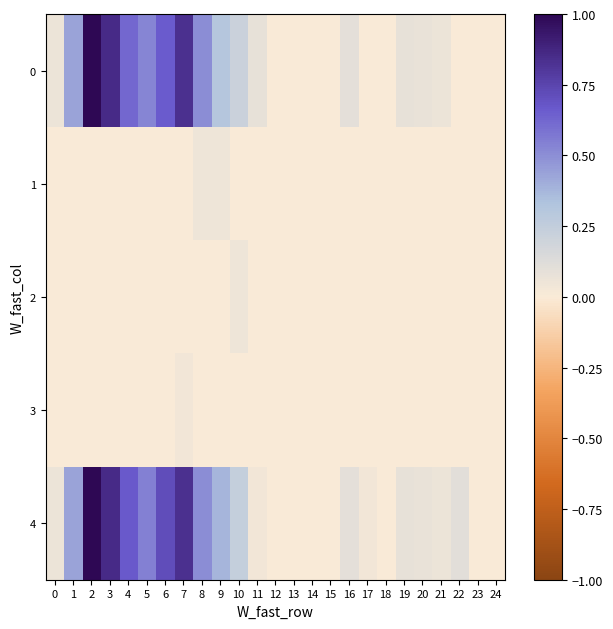

Reading right to left, extract all data points from this chart.

0: 24=0.0	23=0.0	22=0.0	21=0.1	20=0.1	19=0.1	18=0.0	17=0.0	16=0.1	15=0.0	14=0.0	13=0.0	12=0.0	11=0.1	10=0.2	9=0.3	8=0.5	7=0.8	6=0.7	5=0.5	4=0.6	3=0.9	2=1.0	1=0.4	0=0.1
1: 24=0.0	23=0.0	22=0.0	21=0.0	20=0.0	19=0.0	18=0.0	17=0.0	16=0.0	15=0.0	14=0.0	13=0.0	12=0.0	11=0.0	10=0.0	9=0.0	8=0.0	7=0.0	6=0.0	5=0.0	4=0.0	3=0.0	2=0.0	1=0.0	0=0.0
2: 24=0.0	23=0.0	22=0.0	21=0.0	20=0.0	19=0.0	18=0.0	17=0.0	16=0.0	15=0.0	14=0.0	13=0.0	12=0.0	11=0.0	10=0.0	9=0.0	8=0.0	7=0.0	6=0.0	5=0.0	4=0.0	3=0.0	2=0.0	1=0.0	0=0.0
3: 24=0.0	23=0.0	22=0.0	21=0.0	20=0.0	19=0.0	18=0.0	17=0.0	16=0.0	15=0.0	14=0.0	13=0.0	12=0.0	11=0.0	10=0.0	9=0.0	8=0.0	7=0.0	6=0.0	5=0.0	4=0.0	3=0.0	2=0.0	1=0.0	0=0.0
4: 24=0.0	23=0.0	22=0.1	21=0.1	20=0.1	19=0.1	18=0.0	17=0.0	16=0.1	15=0.0	14=0.0	13=0.0	12=0.0	11=0.0	10=0.2	9=0.4	8=0.5	7=0.8	6=0.7	5=0.5	4=0.7	3=0.9	2=1.0	1=0.4	0=0.1